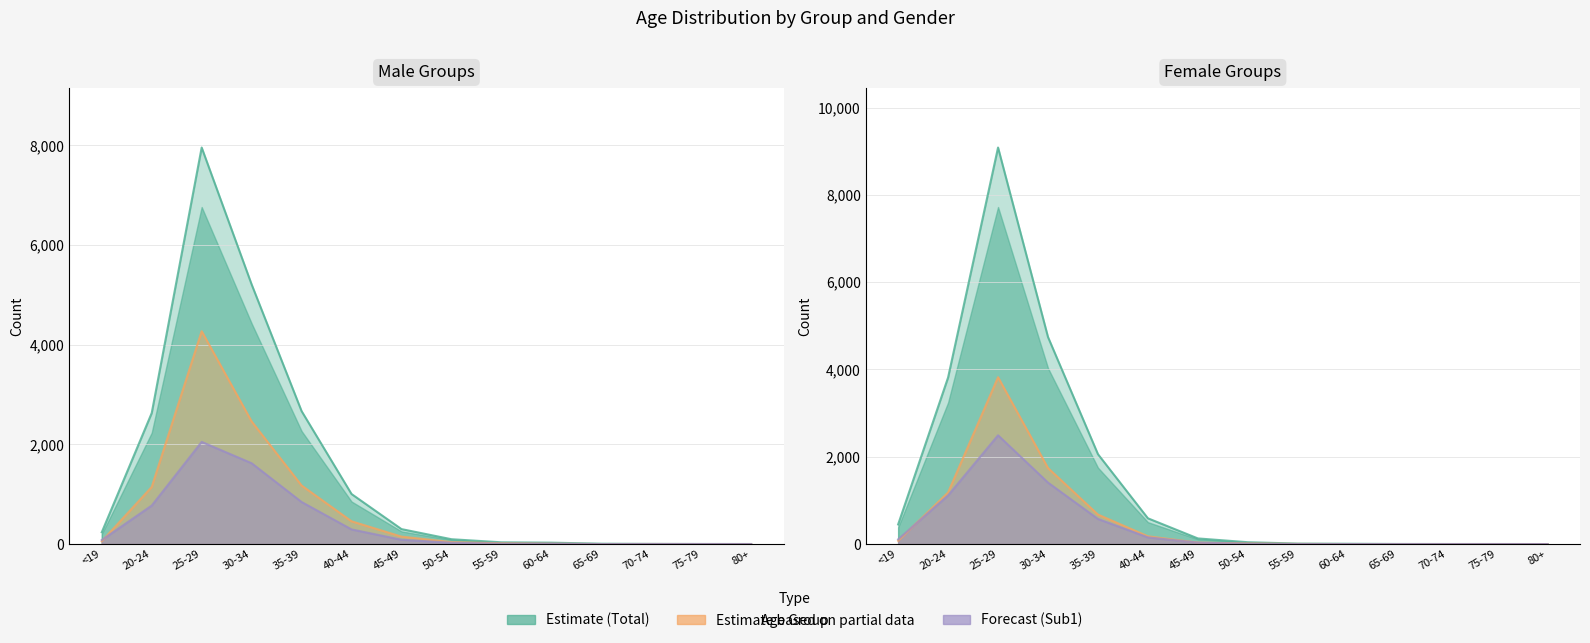

At which label is Total (Male) closest to 3979?

30-34